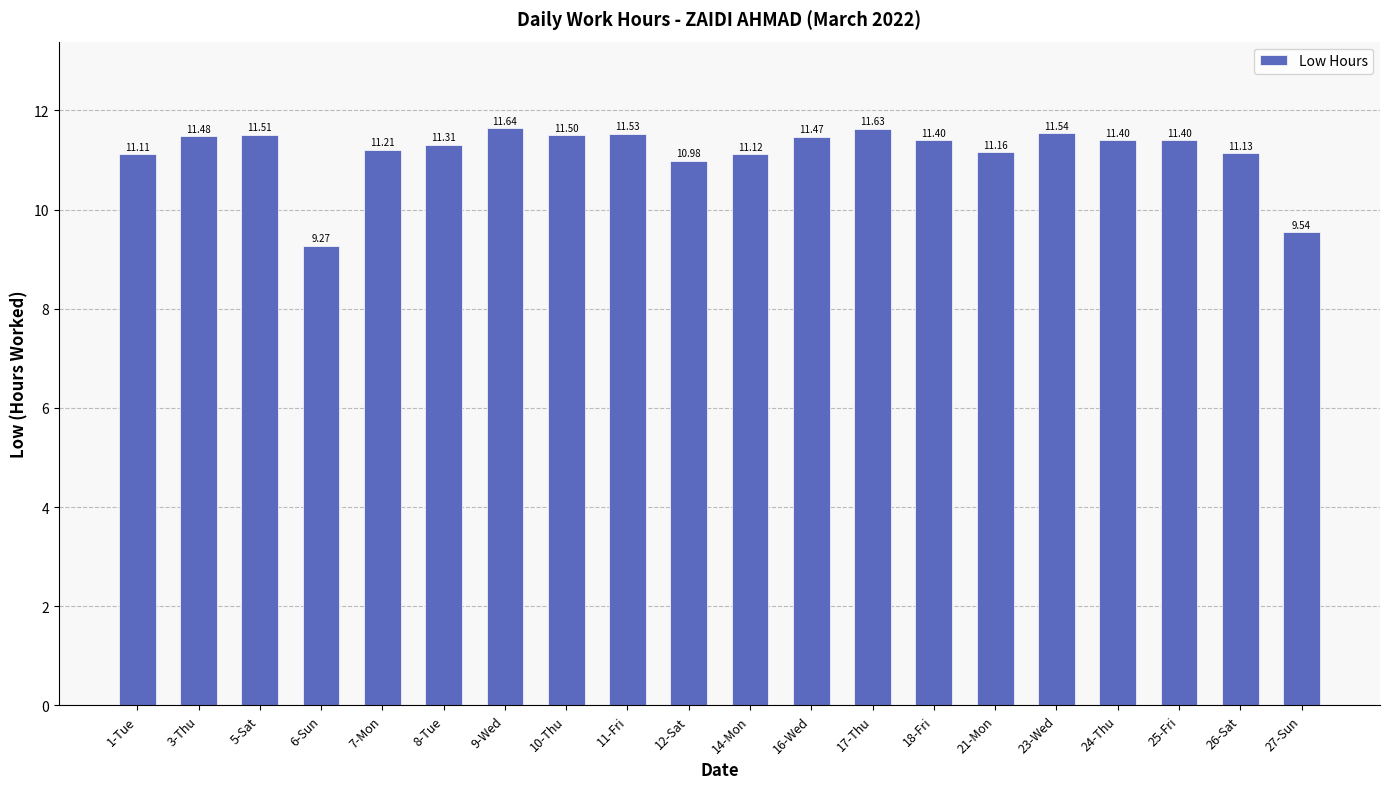

What is the maximum value shown in the chart?

11.6